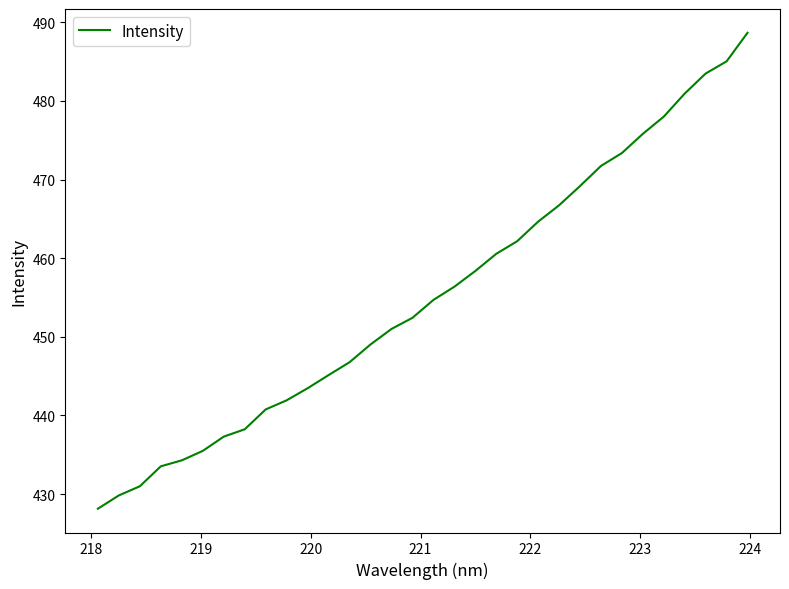

What is the maximum value shown in the chart?

488.7